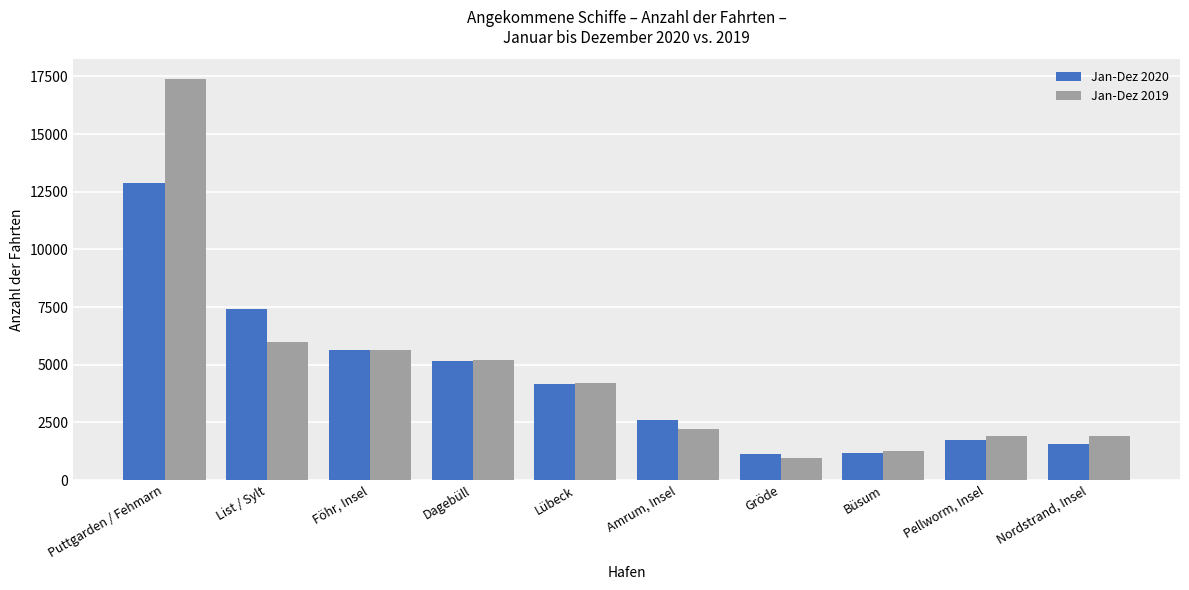

Which series has the widest spread of values?

Jan-Dez 2019